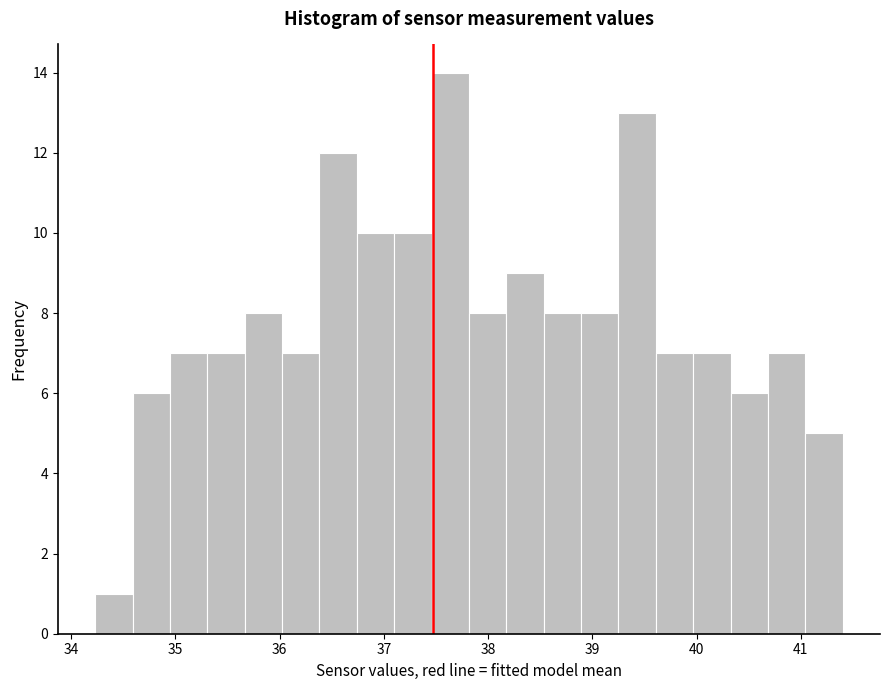

Around what value on the x-axis is the tallest bar? Give the approximate position of its centre, as read against the axis.

37.6